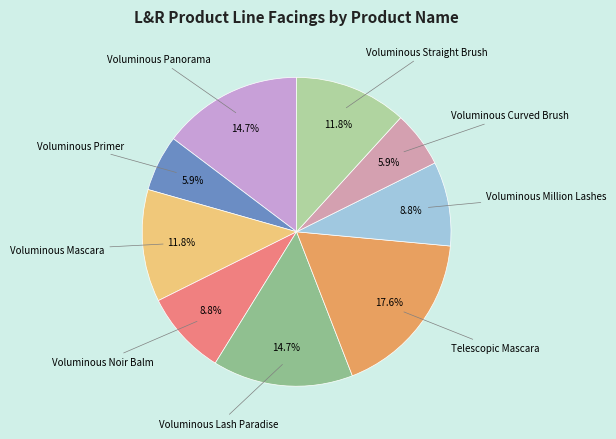

Is there a majority slice in this chart?

No